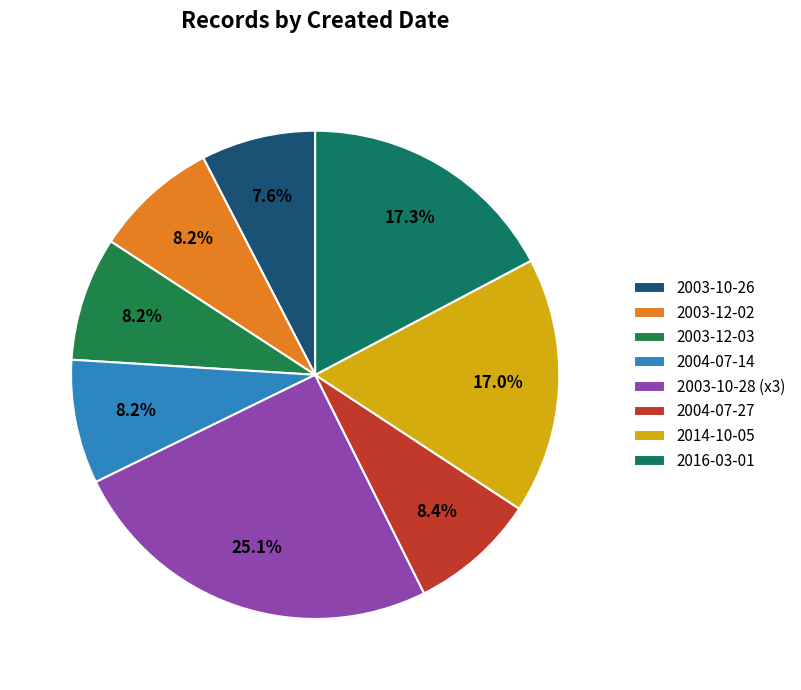

What portion of the pie excludes 2004-07-27?

91.6%